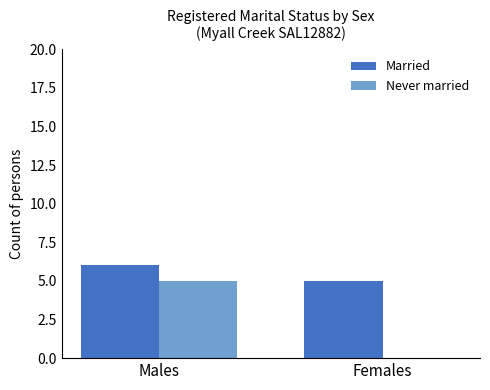

The Never married series shows 0 at Females. True or false?

True